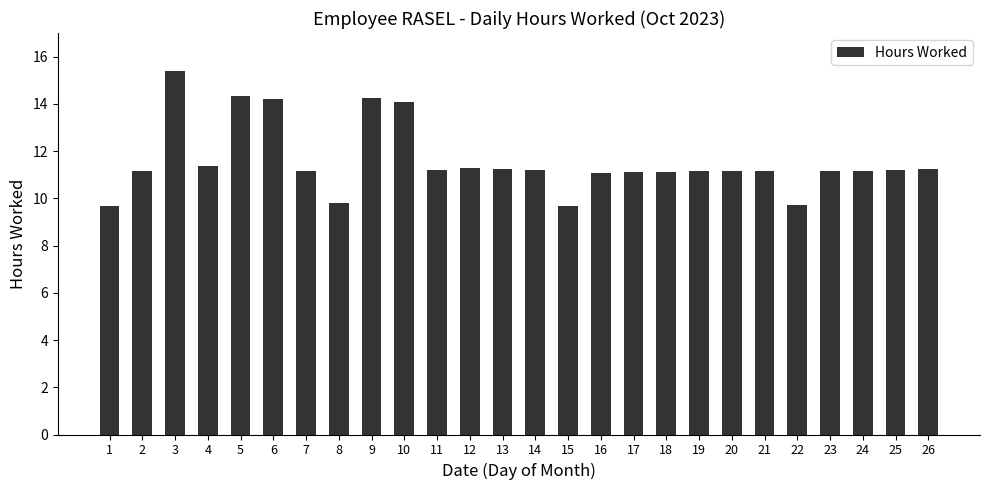

How many distinct data groups are displayed?

1